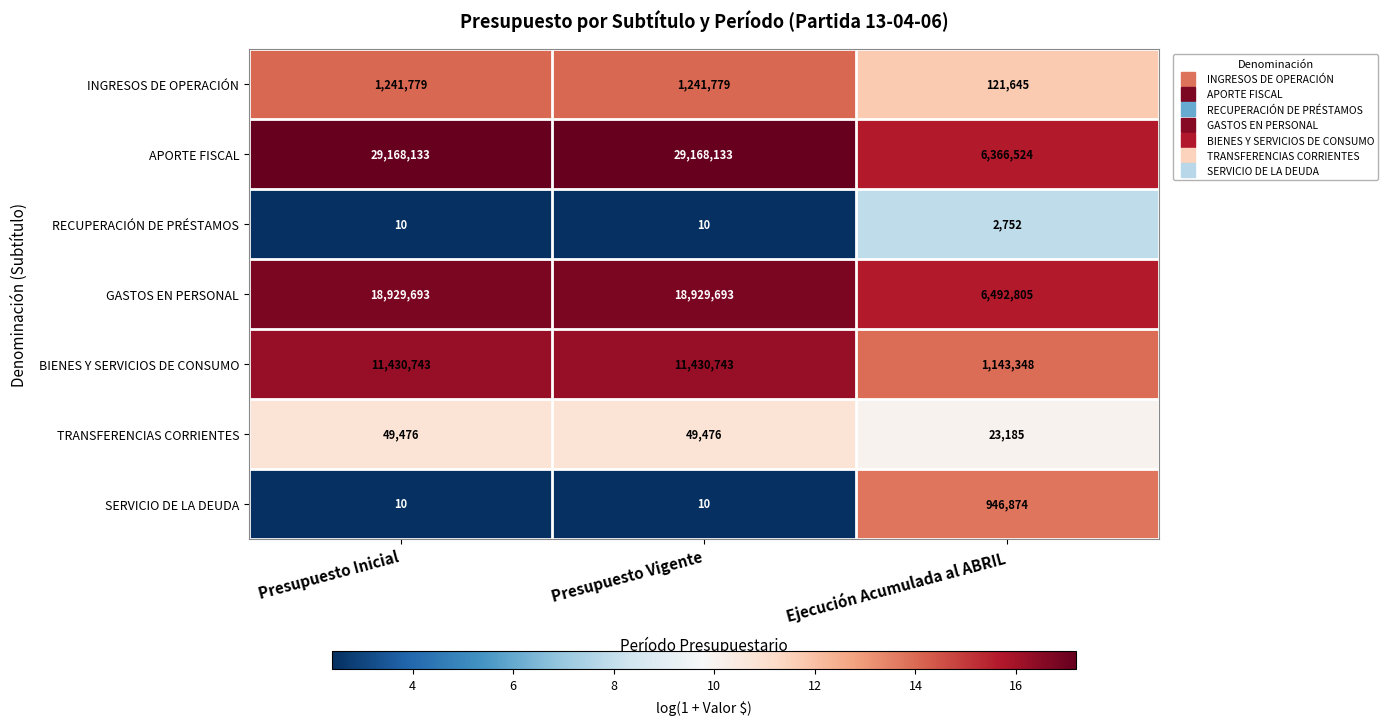

The GASTOS EN PERSONAL series shows 18929693 at Presupuesto Vigente. True or false?

True